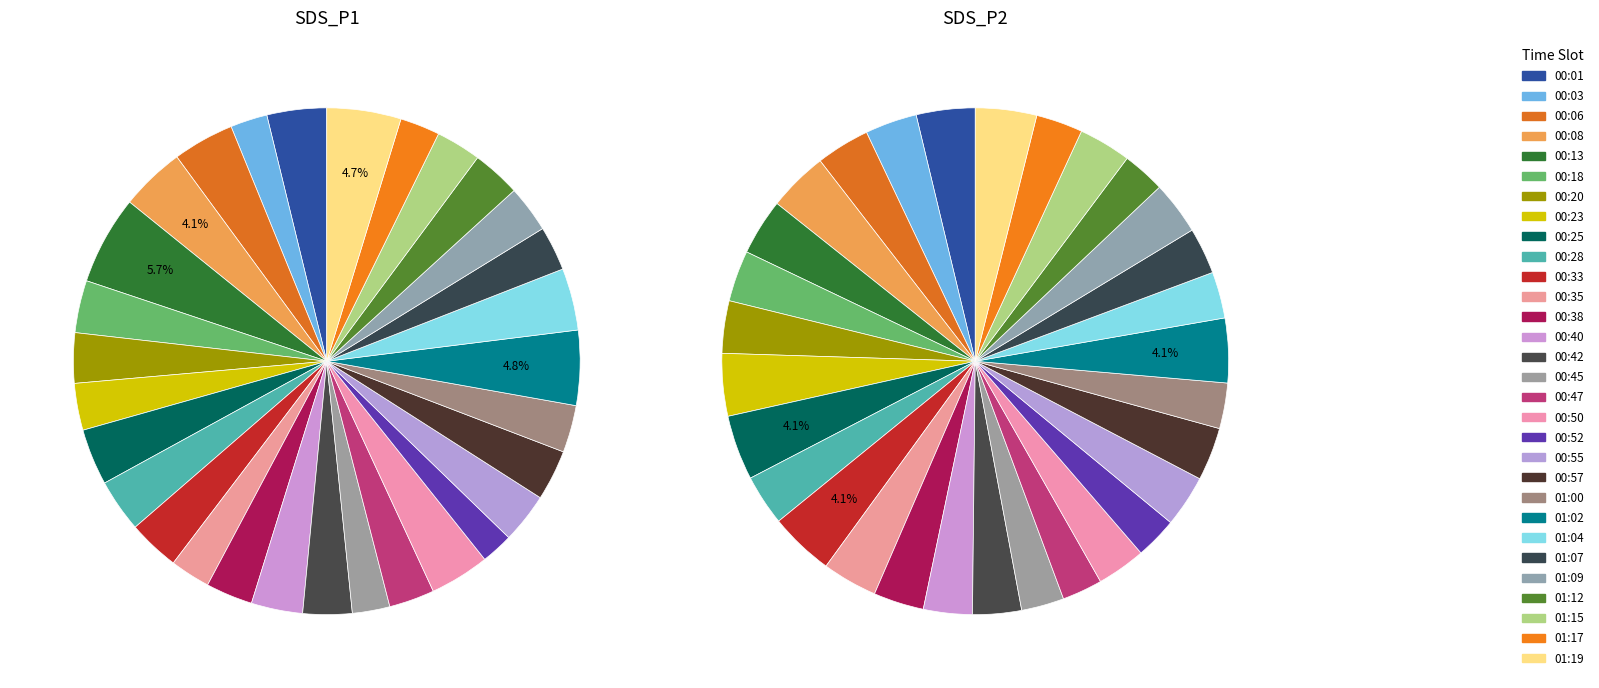

Is it true that 00:08 is 4% of the pie?

True